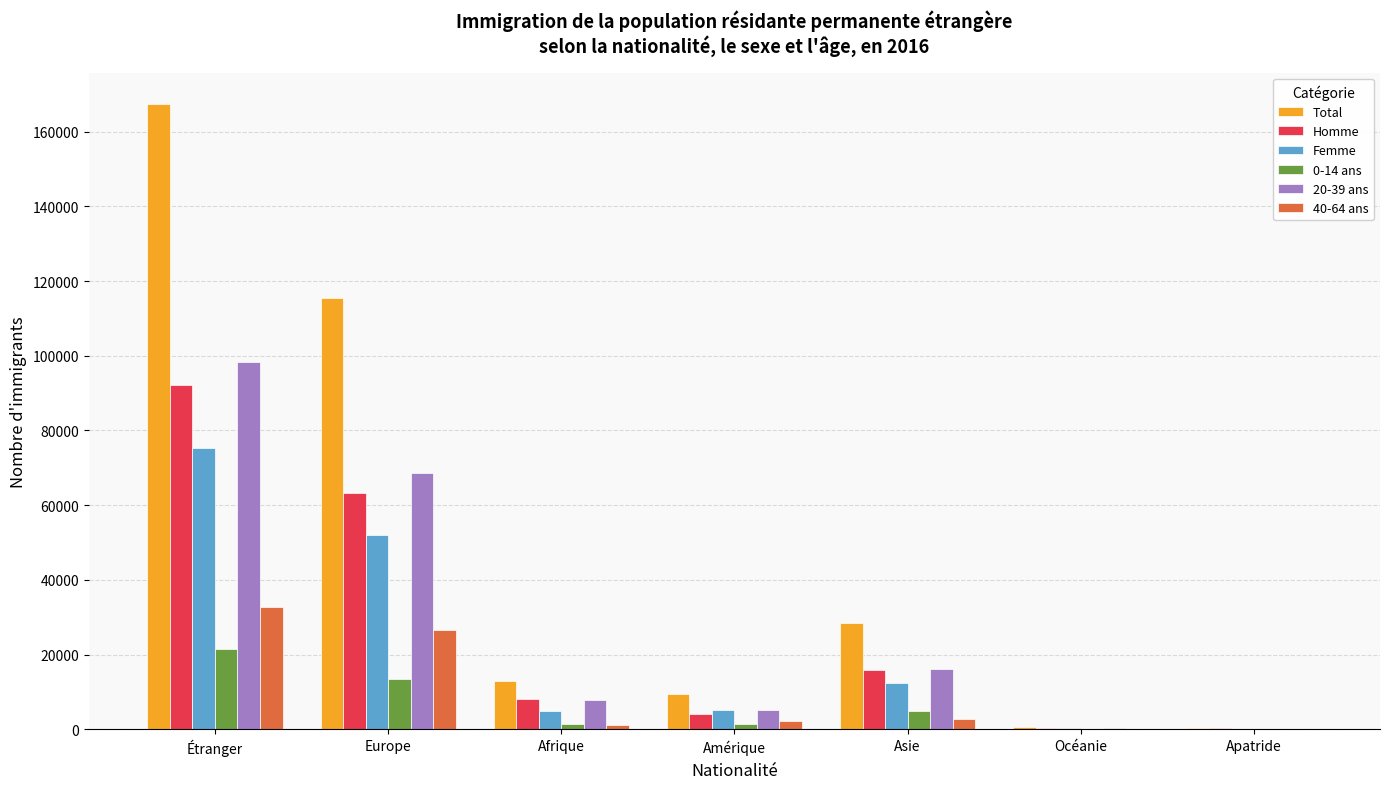

What is the highest value of the Femme series?

75248